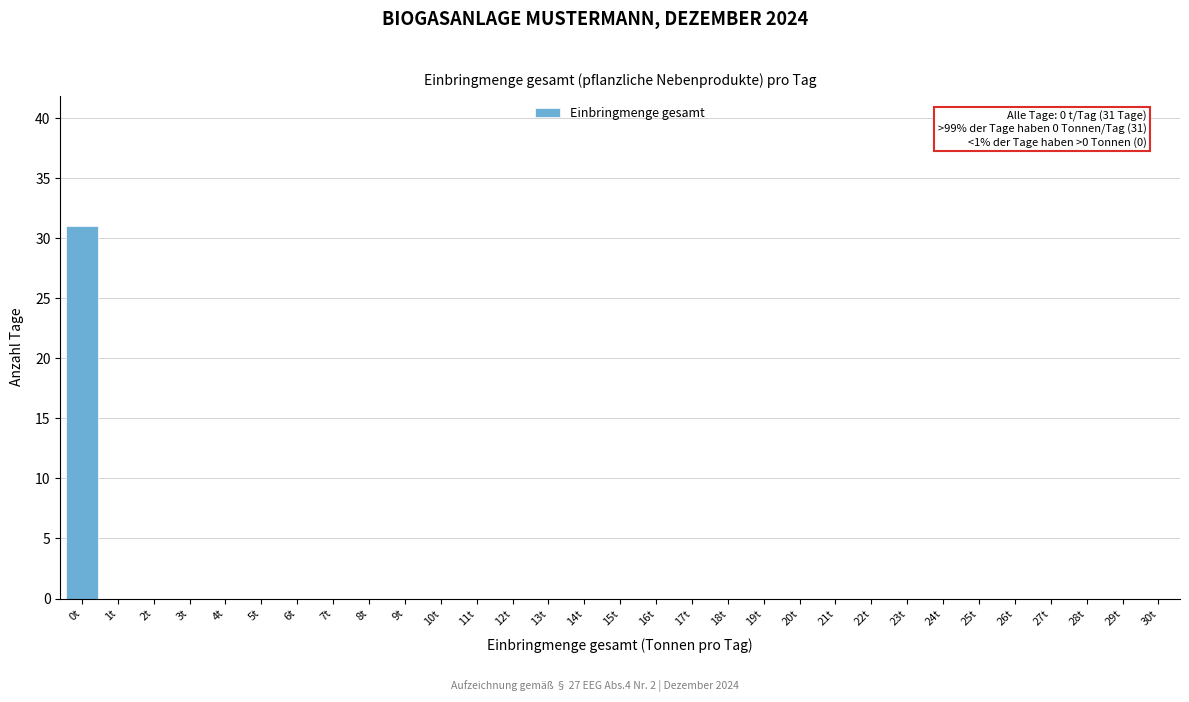

True or false: the data shows 19 at 1t.

False